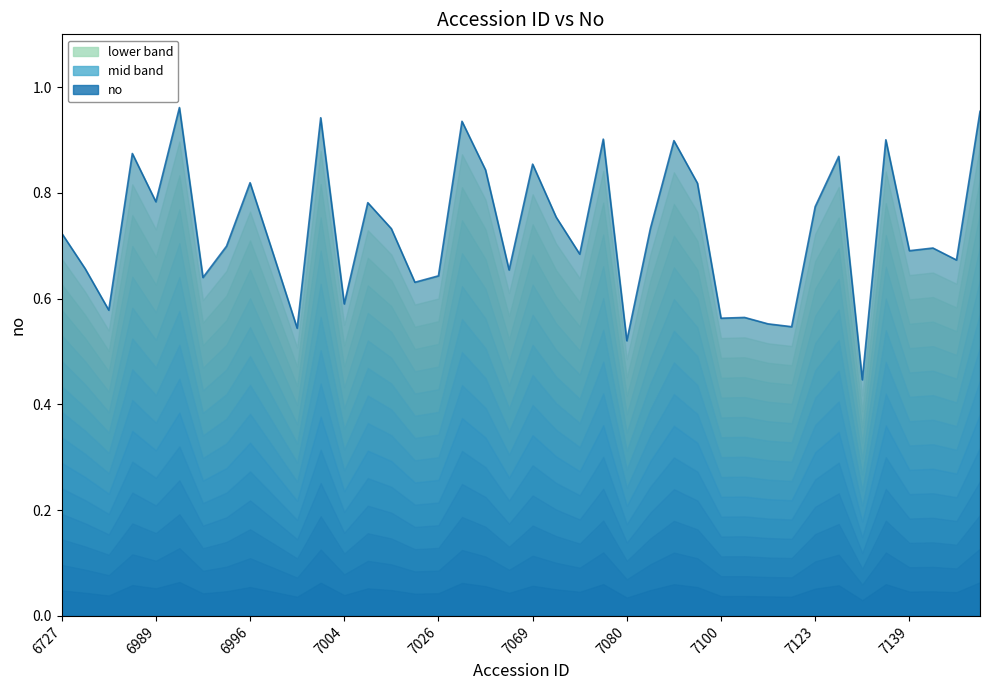

Reading right to left, extract all data points from this chart.

7515=1.0	7460=0.7	7141=0.7	7139=0.7	7135=0.9	7128=0.4	7126=0.9	7123=0.8	7110=0.5	7105=0.6	7102=0.6	7100=0.6	7098=0.8	7094=0.9	7092=0.7	7080=0.5	7078=0.9	7075=0.7	7071=0.8	7069=0.9	7062=0.7	7035=0.8	7031=0.9	7026=0.6	7014=0.6	7011=0.7	7008=0.8	7004=0.6	7002=0.9	7000=0.5	6998=0.7	6996=0.8	6994=0.7	6992=0.6	6990=1.0	6989=0.8	6744=0.9	6730=0.6	6729=0.7	6727=0.7